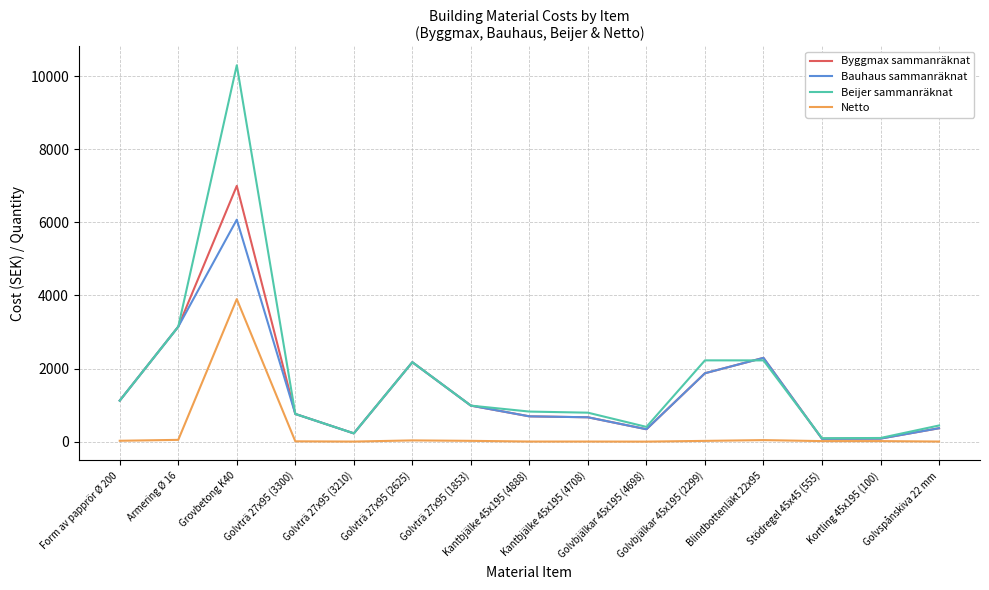

How many lines are shown in the chart?

4